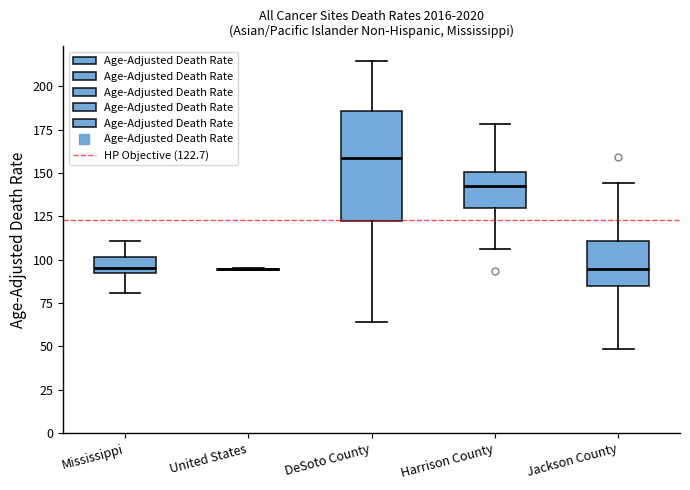

Comparing the boxes themselves (not the whiskers), which one is the tallest?

DeSoto County